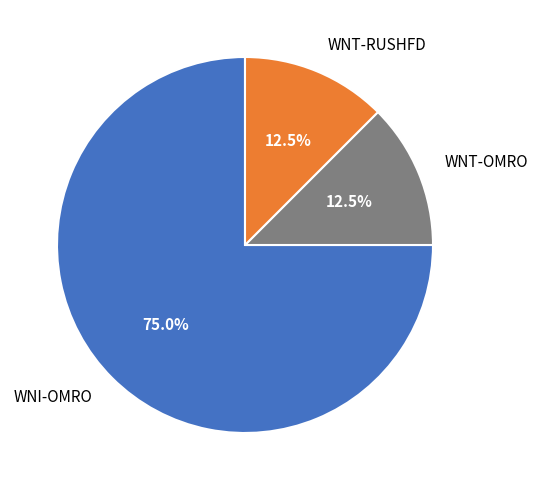

What percentage do WNT-OMRO and WNI-OMRO together represent?

87.5%